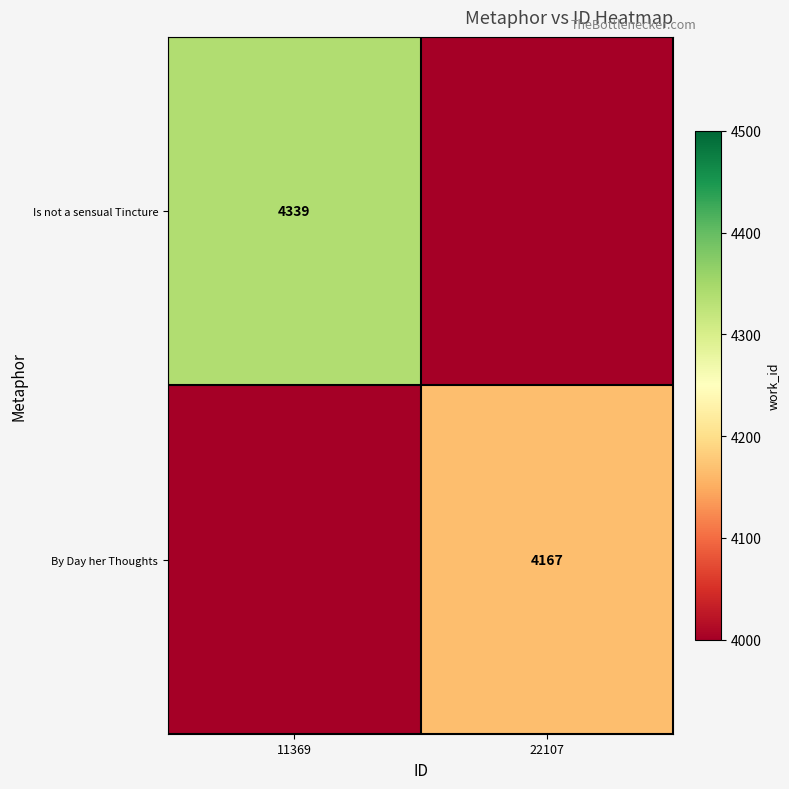

The value of Is not a sensual Tincture at 11369 is 1813. True or false?

False